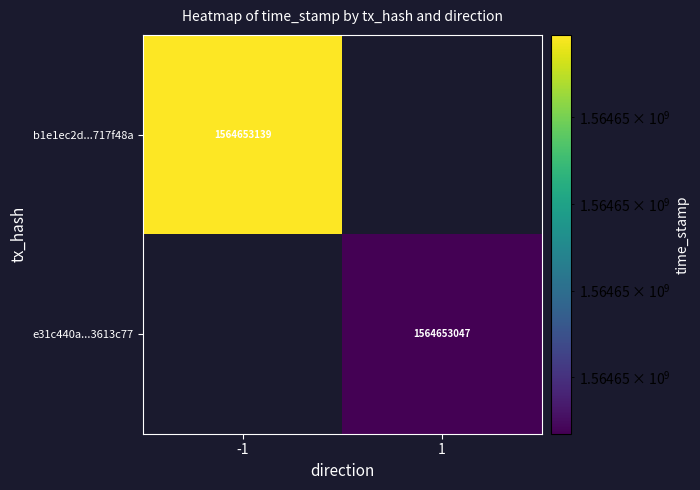

What is the sum of the e31c440a798d6ca95c7a5776362a275f3613c77 values at direction and time_stamp?

1564653048